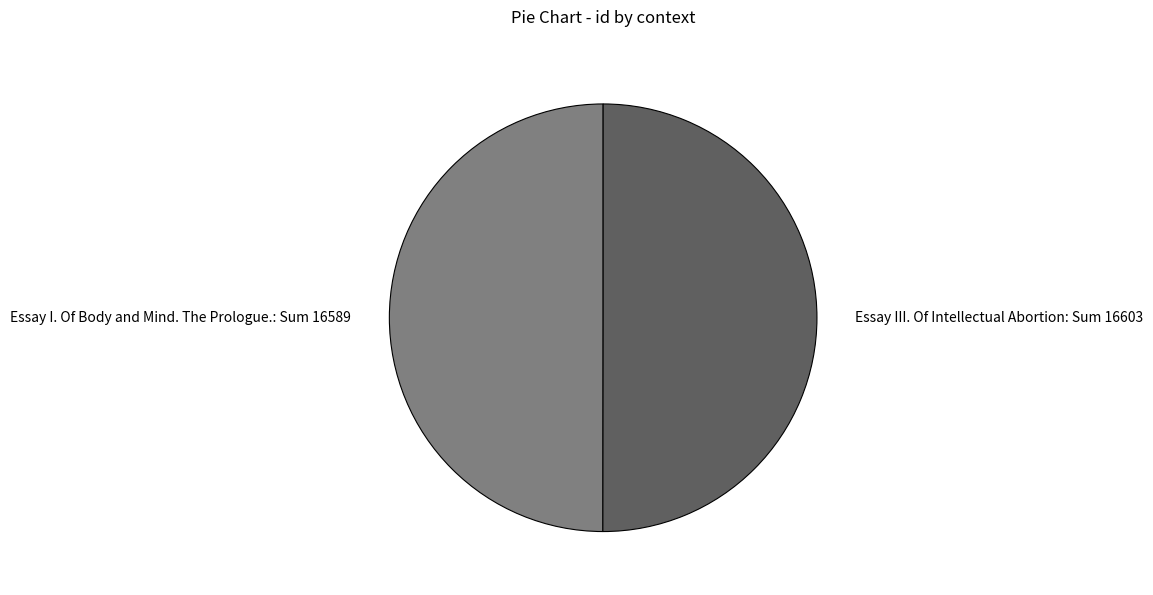

What is the ratio of the value at Essay I. Of Body and Mind. The Prologue. to the value at Essay III. Of Intellectual Abortion?

1.0